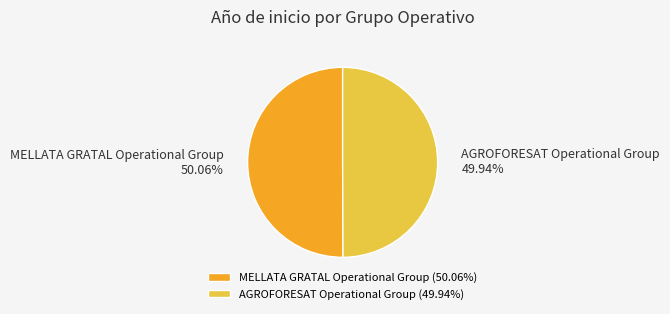

Is there any slice that represents more than half of the pie?

Yes